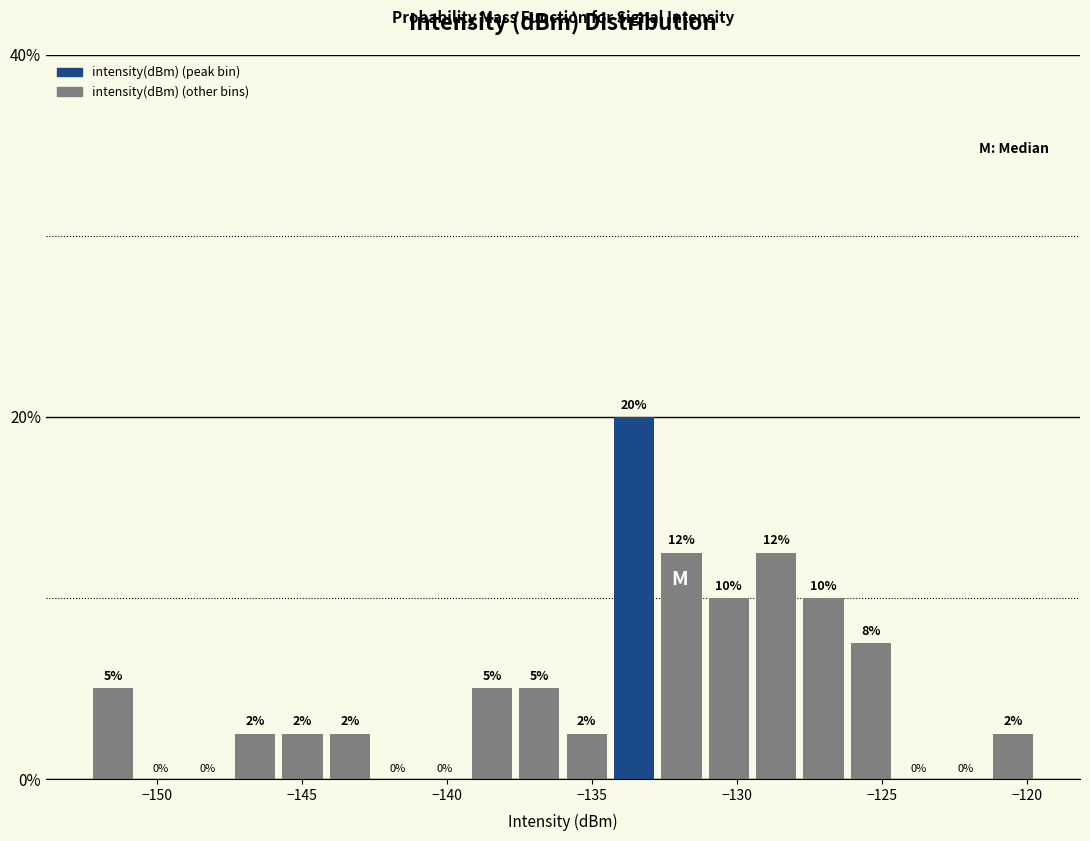

Around what value on the x-axis is the tallest bar? Give the approximate position of its centre, as read against the axis.

-133.5